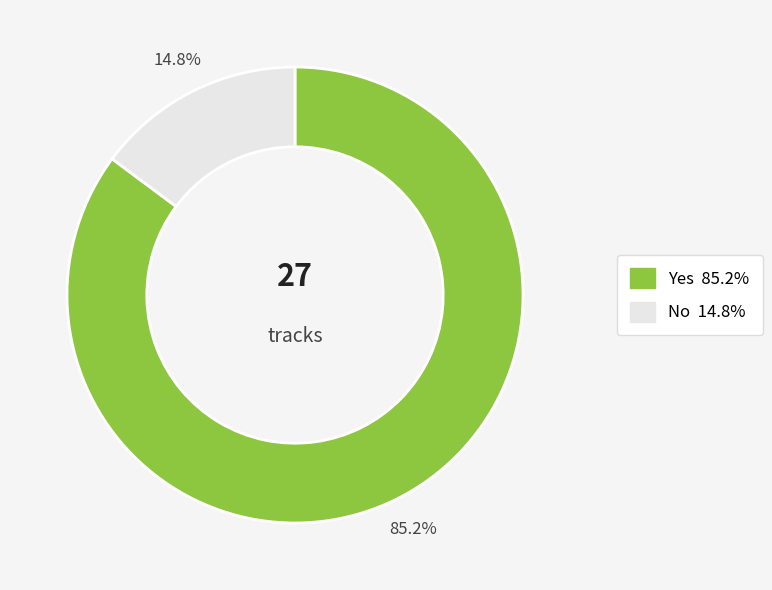

How many segments does this pie chart have?

2